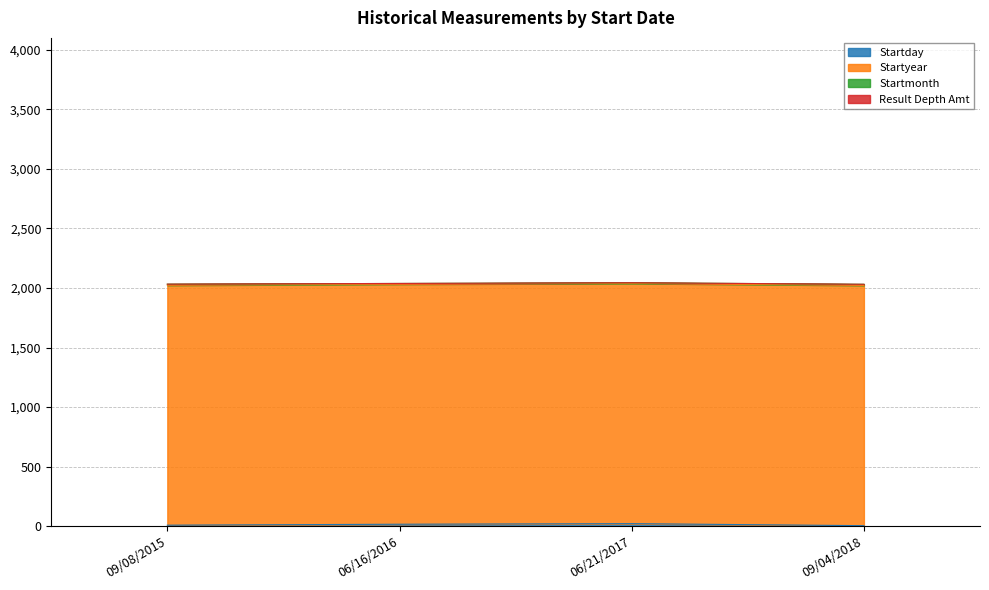

At which category is the sum across all series the highest?

06/21/2017